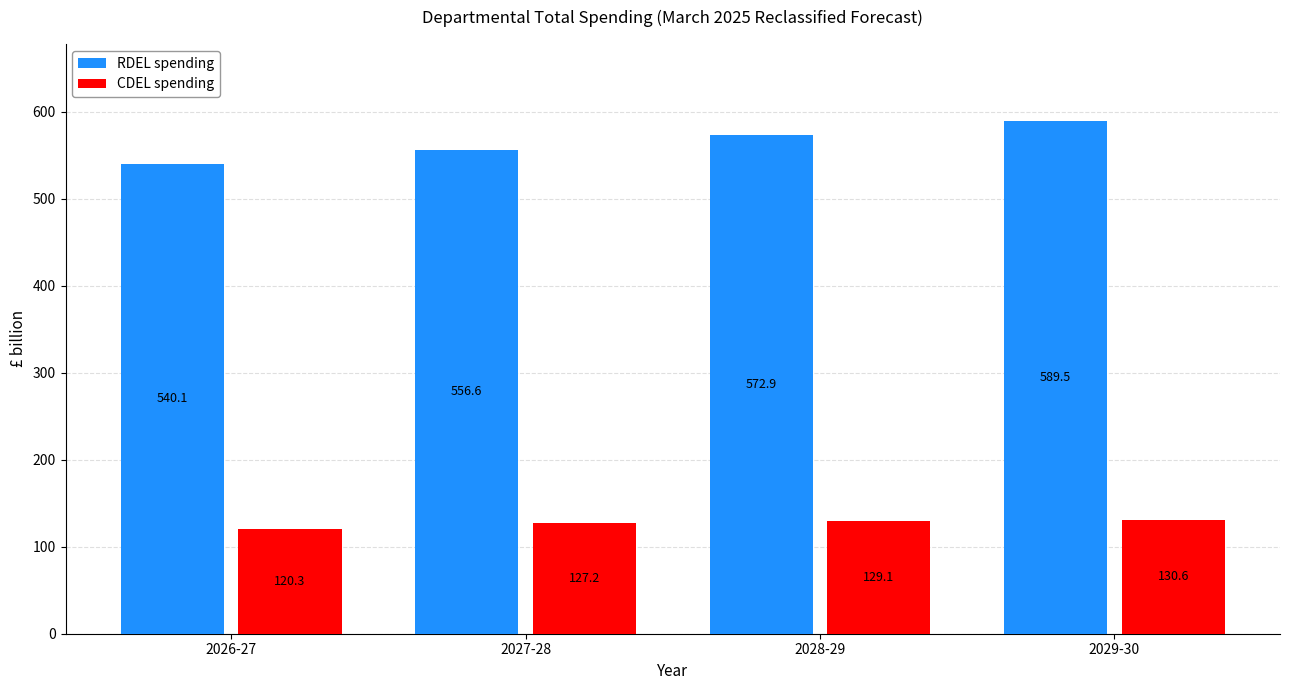

Reading left to right, list all the values displayed in this chart.

RDEL spending: 2026-27=540.1	2027-28=556.6	2028-29=572.9	2029-30=589.5
CDEL spending: 2026-27=120.3	2027-28=127.2	2028-29=129.1	2029-30=130.6